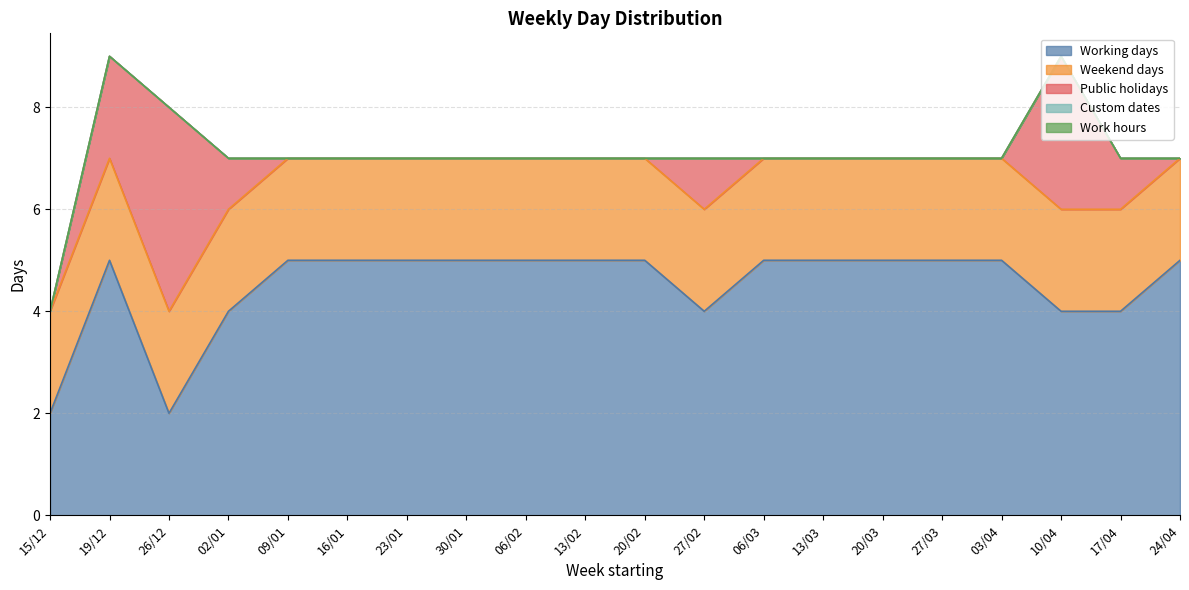

At how many categories does at least one series exceed 0?

20